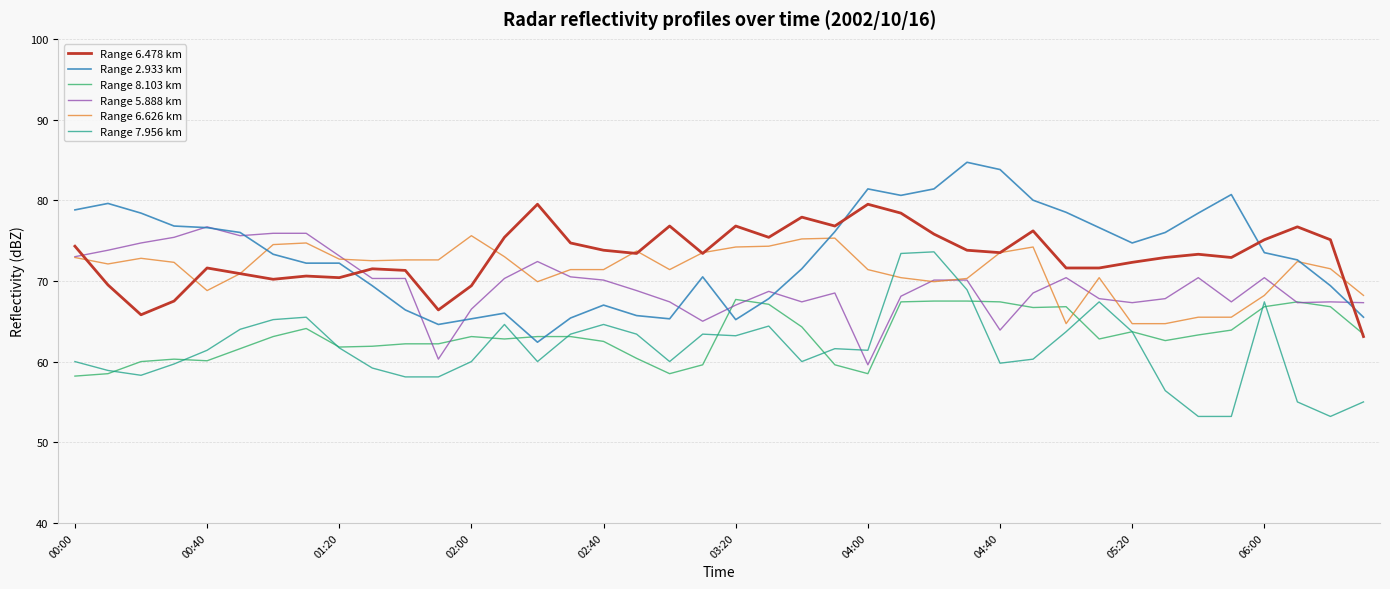

What is the smallest value displayed?

53.2